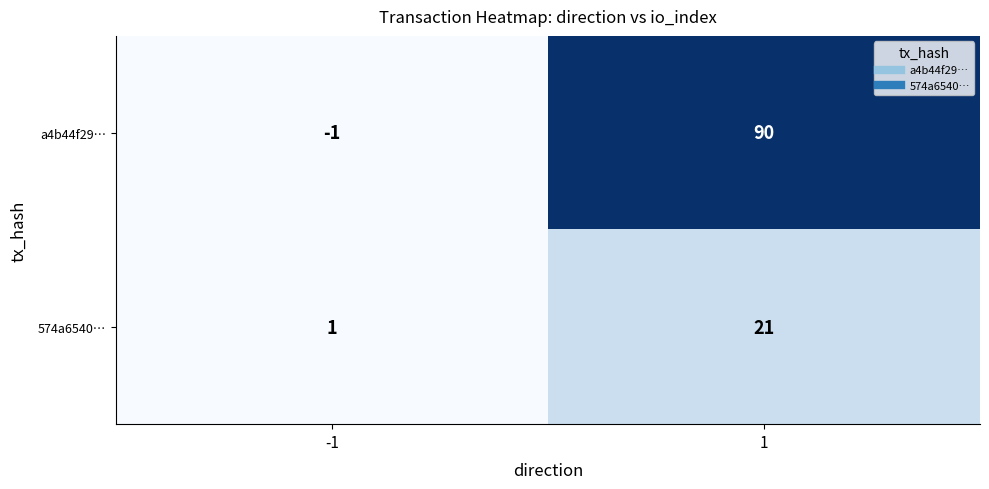

What is the sum of all a4b44f29… values?

89